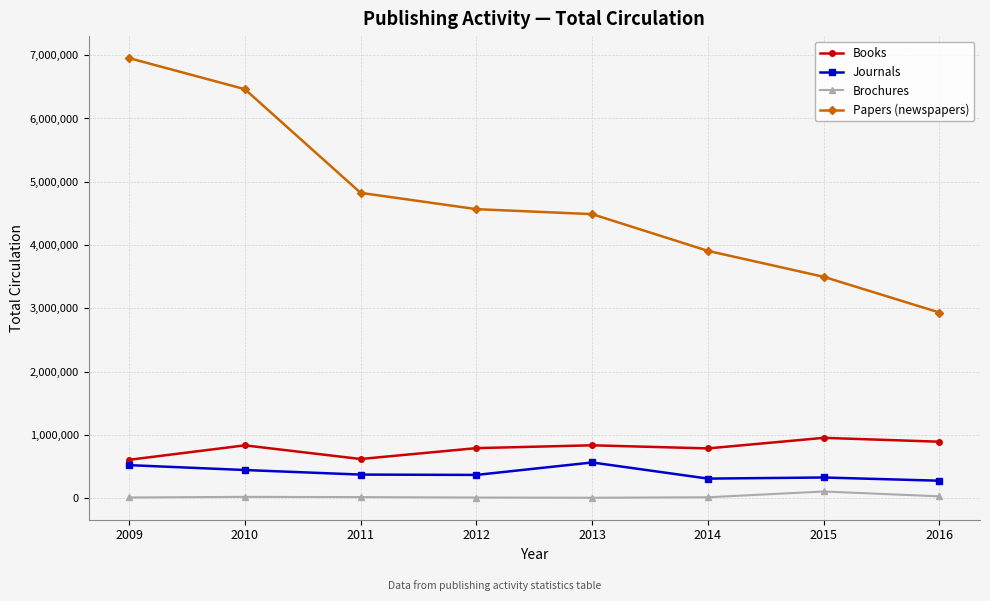

Rank the series at 2016 from highest to lowest value.

Papers (newspapers), Books, Journals, Brochures